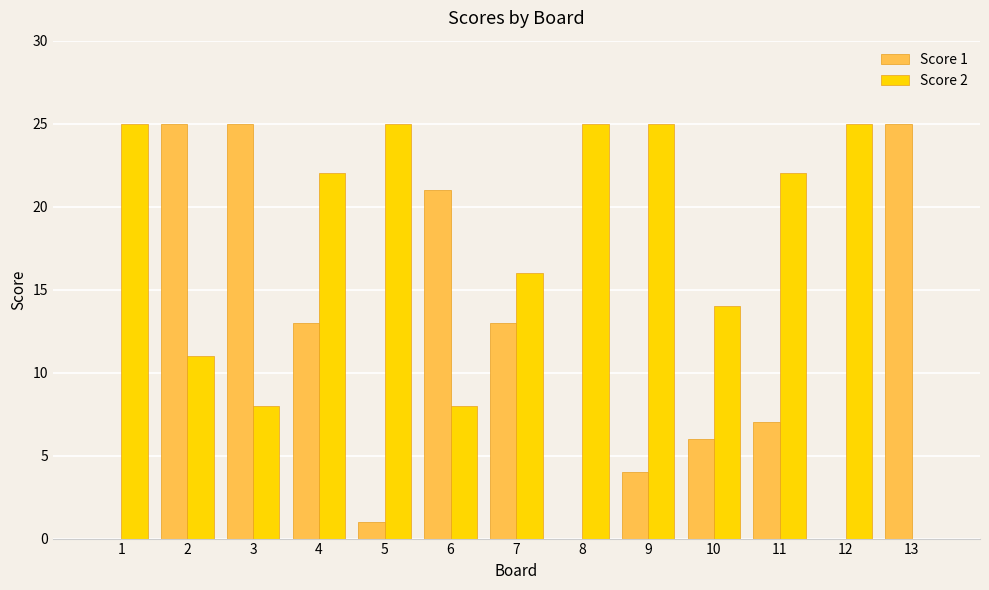

What are all the series names shown in the legend?

Score 1, Score 2